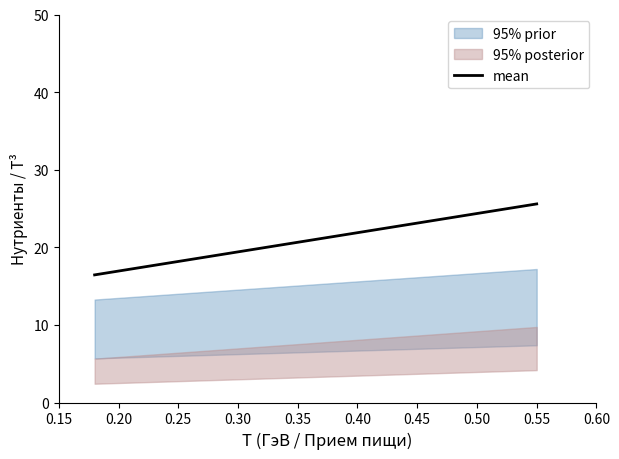

How many values exceed 25?

1